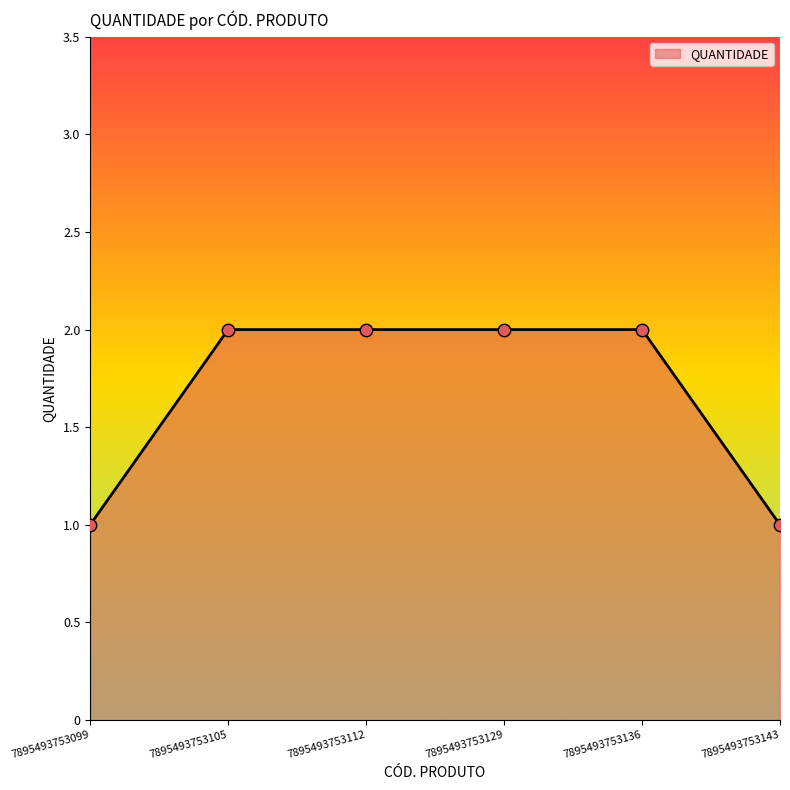

What is the change in value from 7895493753129 to 7895493753143?

-1